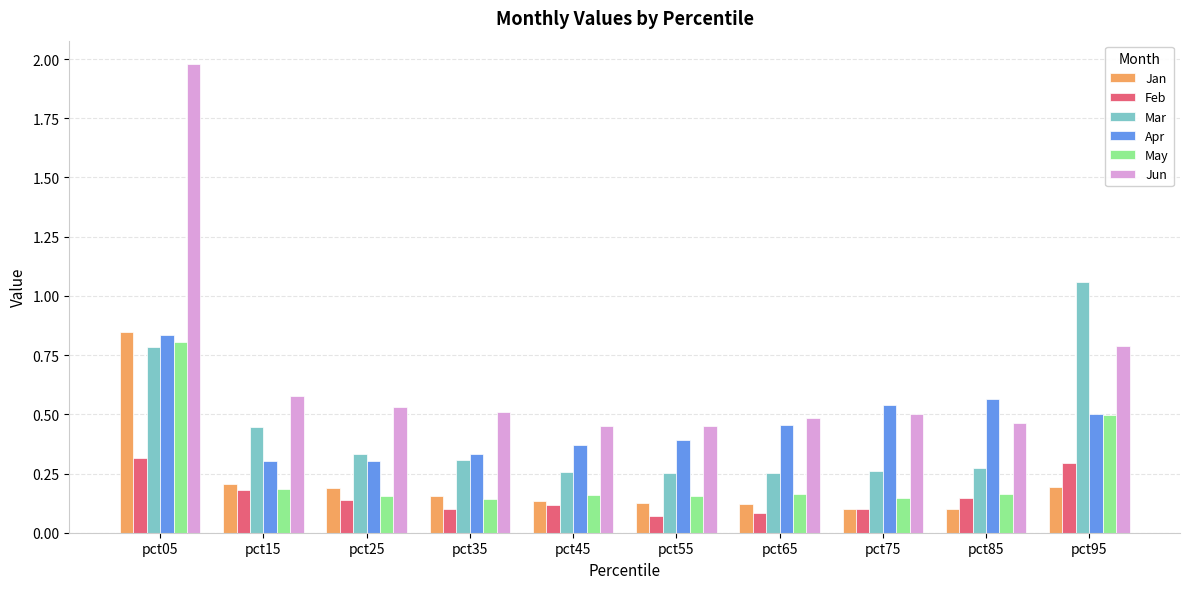

What is the sum of all Apr values?

4.6